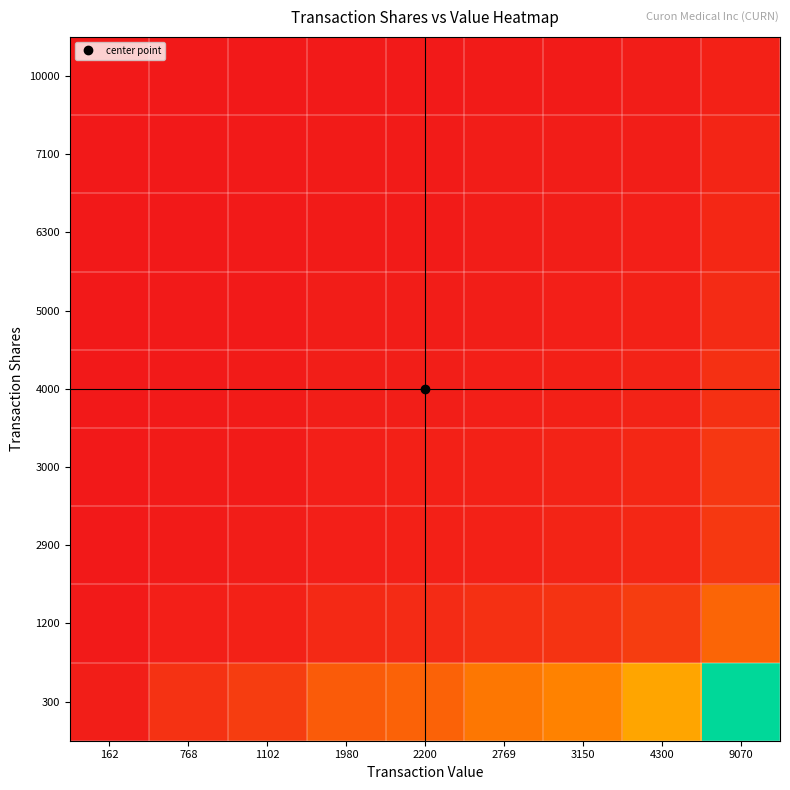

Reading left to right, transcribe all the data shown in this chart.

300: 162=0.5	768=2.6	1102=3.7	1980=6.6	2200=7.3	2769=9.2	3150=10.5	4300=14.3	9070=30.2
1200: 162=0.1	768=0.6	1102=0.9	1980=1.6	2200=1.8	2769=2.3	3150=2.6	4300=3.6	9070=7.6
2900: 162=0.1	768=0.3	1102=0.4	1980=0.7	2200=0.8	2769=1.0	3150=1.1	4300=1.5	9070=3.1
3000: 162=0.1	768=0.3	1102=0.4	1980=0.7	2200=0.7	2769=0.9	3150=1.1	4300=1.4	9070=3.0
4000: 162=0.0	768=0.2	1102=0.3	1980=0.5	2200=0.6	2769=0.7	3150=0.8	4300=1.1	9070=2.3
5000: 162=0.0	768=0.2	1102=0.2	1980=0.4	2200=0.4	2769=0.6	3150=0.6	4300=0.9	9070=1.8
6300: 162=0.0	768=0.1	1102=0.2	1980=0.3	2200=0.3	2769=0.4	3150=0.5	4300=0.7	9070=1.4
7100: 162=0.0	768=0.1	1102=0.2	1980=0.3	2200=0.3	2769=0.4	3150=0.4	4300=0.6	9070=1.3
10000: 162=0.0	768=0.1	1102=0.1	1980=0.2	2200=0.2	2769=0.3	3150=0.3	4300=0.4	9070=0.9